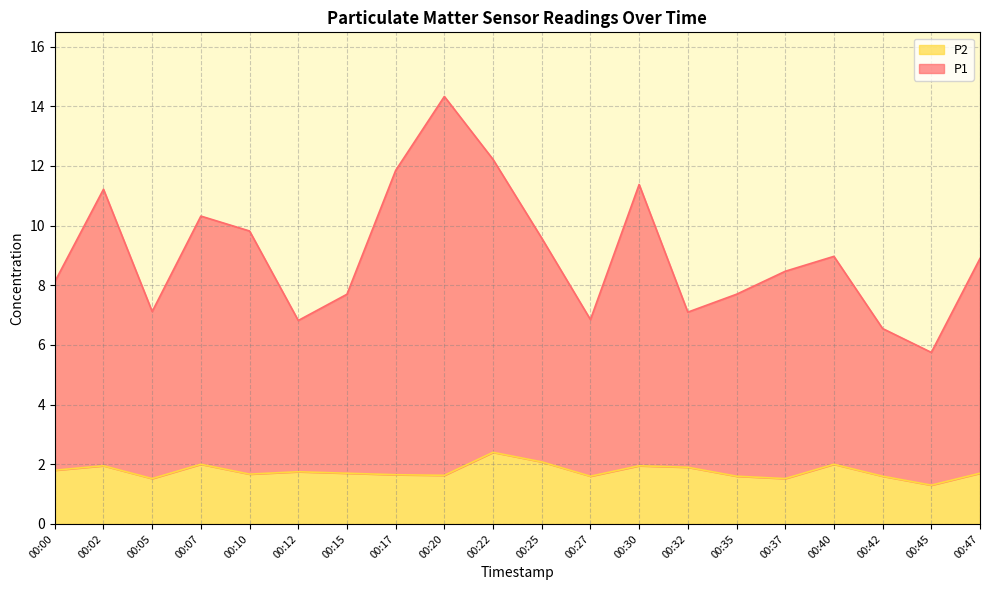

Reading right to left, extract all data points from this chart.

P1: 8.9	5.8	6.6	9.0	8.5	7.7	7.1	11.4	6.8	9.6	12.2	14.3	11.8	7.7	6.8	9.8	10.3	7.1	11.2	8.1
P2: 1.7	1.3	1.6	2.0	1.5	1.6	1.9	1.9	1.6	2.1	2.4	1.6	1.6	1.7	1.8	1.7	2.0	1.5	1.9	1.8